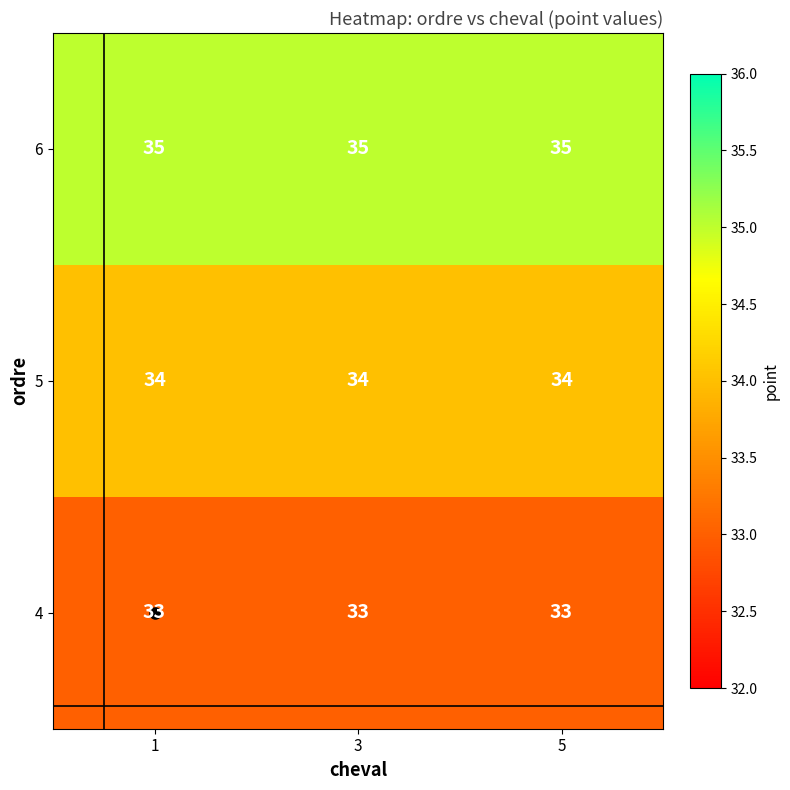

What is the greatest value displayed?

35